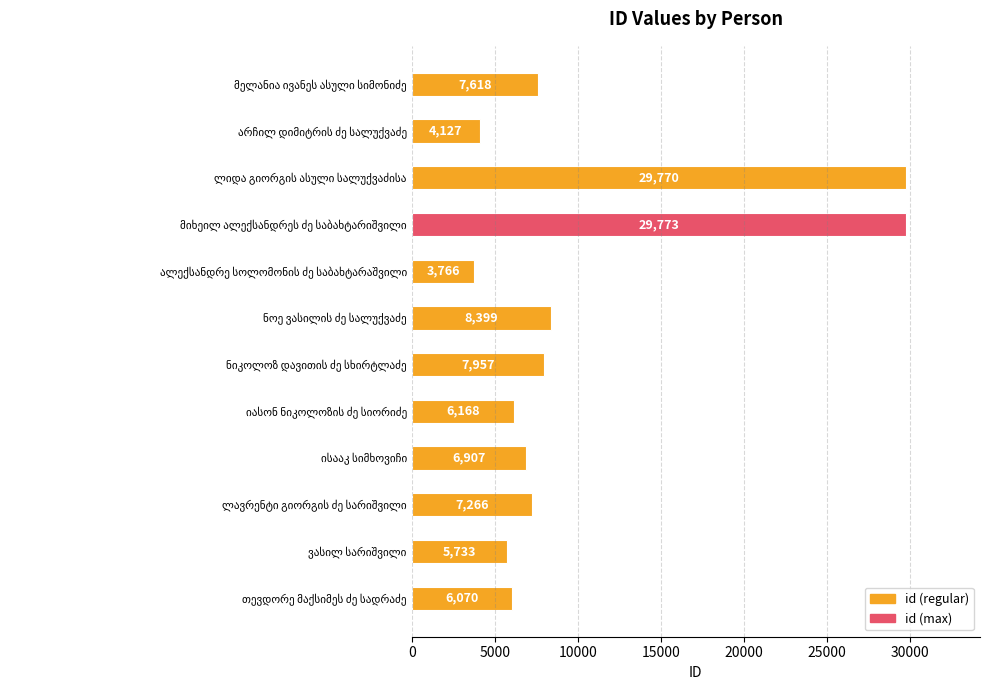

What is the minimum value shown in the chart?

3766